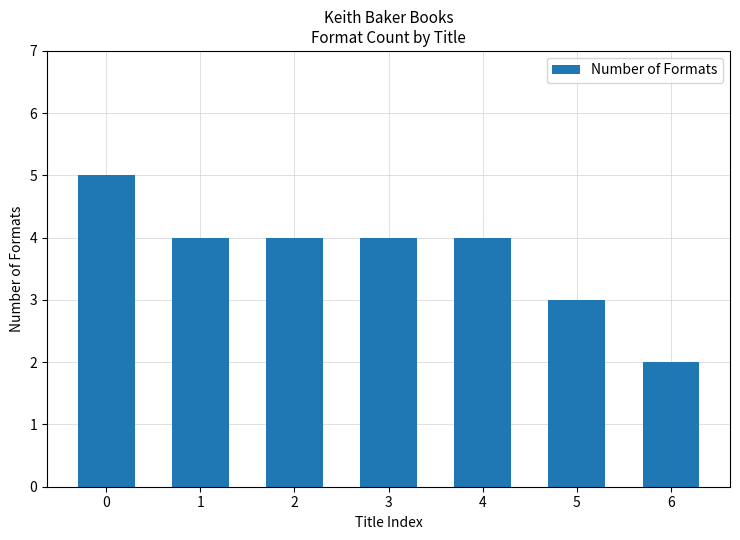

Count the number of data series in this chart.

1